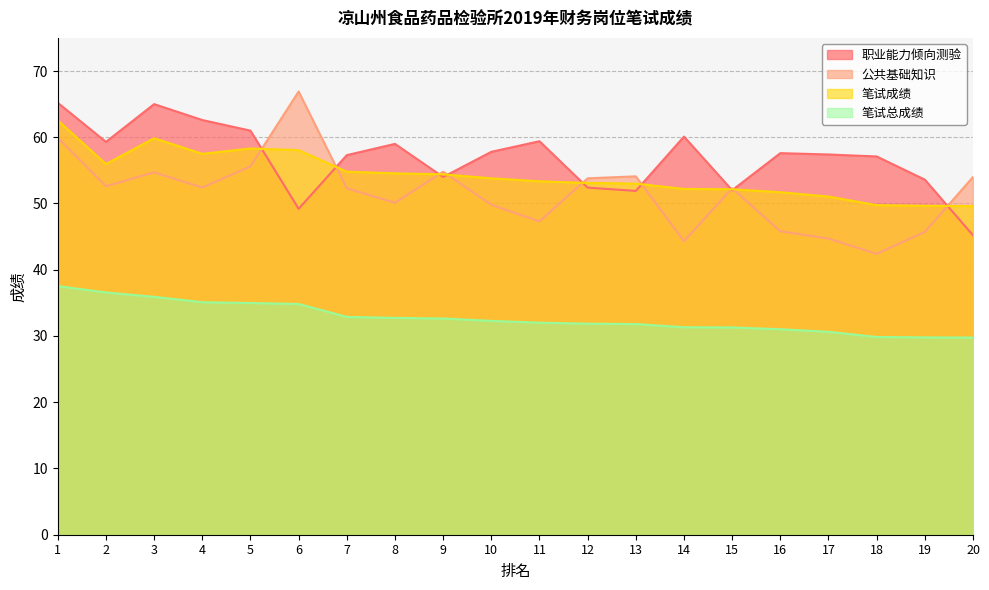

Reading left to right, list all the values displayed in this chart.

职业能力倾向测验: 1=65.2	2=59.3	3=65.0	4=62.6	5=61.0	6=49.2	7=57.3	8=59.0	9=54.0	10=57.8	11=59.4	12=52.4	13=51.9	14=60.1	15=52.0	16=57.6	17=57.4	18=57.1	19=53.6	20=45.2
公共基础知识: 1=59.9	2=52.6	3=54.7	4=52.4	5=55.6	6=66.9	7=52.3	8=50.1	9=54.8	10=49.8	11=47.3	12=53.8	13=54.1	14=44.3	15=52.3	16=45.8	17=44.7	18=42.4	19=45.7	20=54.0
笔试成绩: 1=62.5	2=56.0	3=59.9	4=57.5	5=58.3	6=58.0	7=54.8	8=54.5	9=54.4	10=53.8	11=53.4	12=53.1	13=53.0	14=52.2	15=52.1	16=51.7	17=51.0	18=49.8	19=49.6	20=49.6
笔试总成绩: 1=37.5	2=36.6	3=35.9	4=35.1	5=35.0	6=34.8	7=32.9	8=32.7	9=32.6	10=32.3	11=32.0	12=31.9	13=31.8	14=31.3	15=31.3	16=31.0	17=30.6	18=29.9	19=29.8	20=29.8